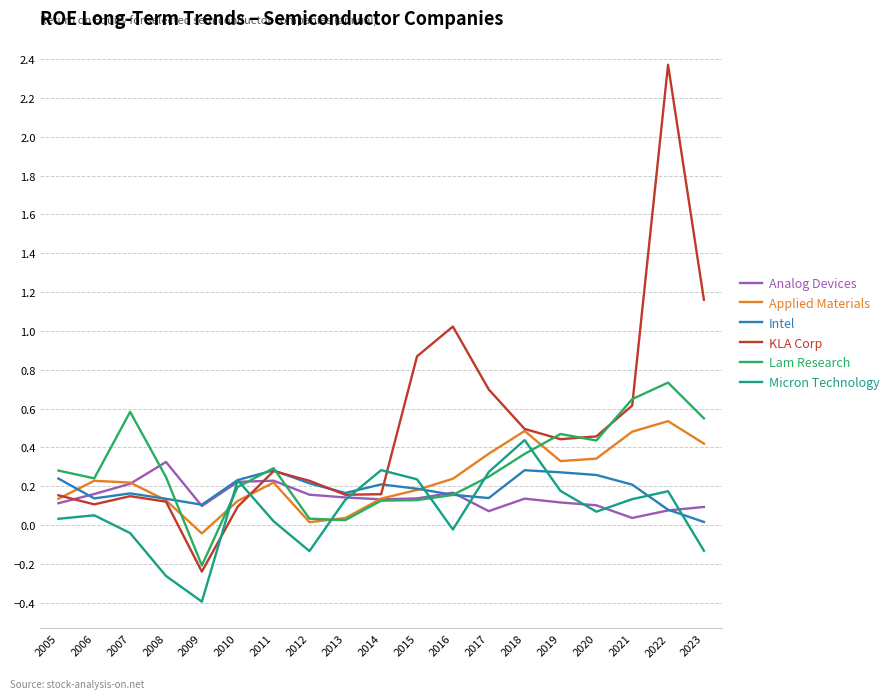

The value of Applied Materials at 2019 is 0.2. True or false?

False